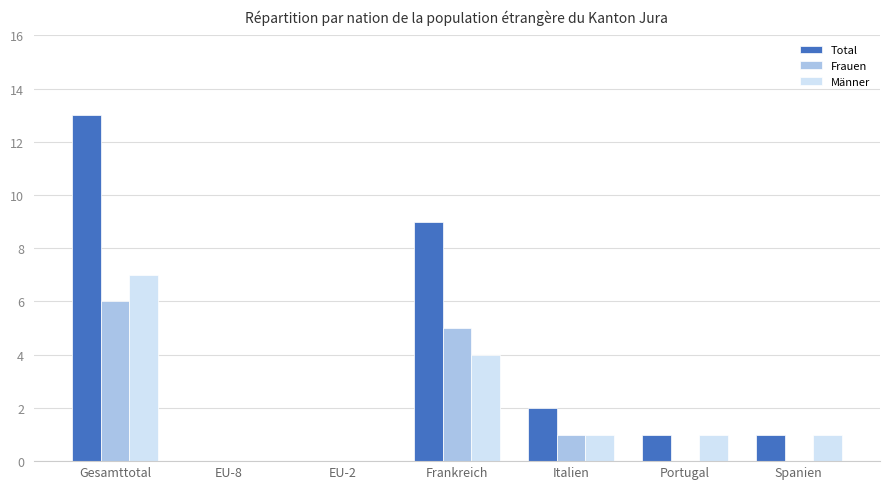

What are all the series names shown in the legend?

Total, Frauen, Männer